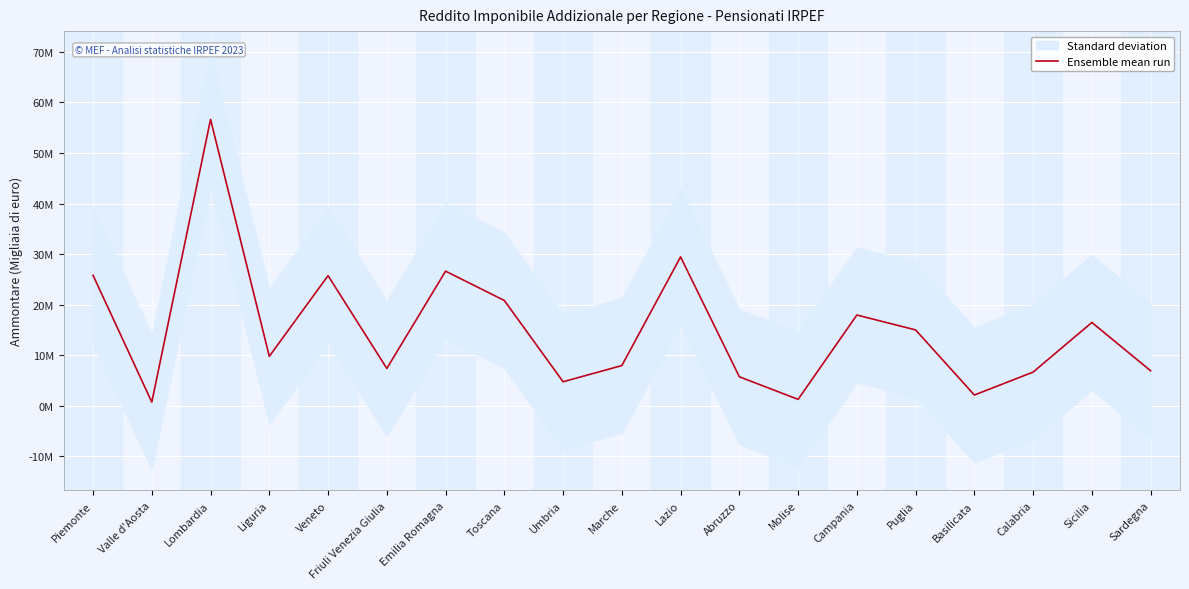

Is it true that the value at Lazio is 11682411?

False